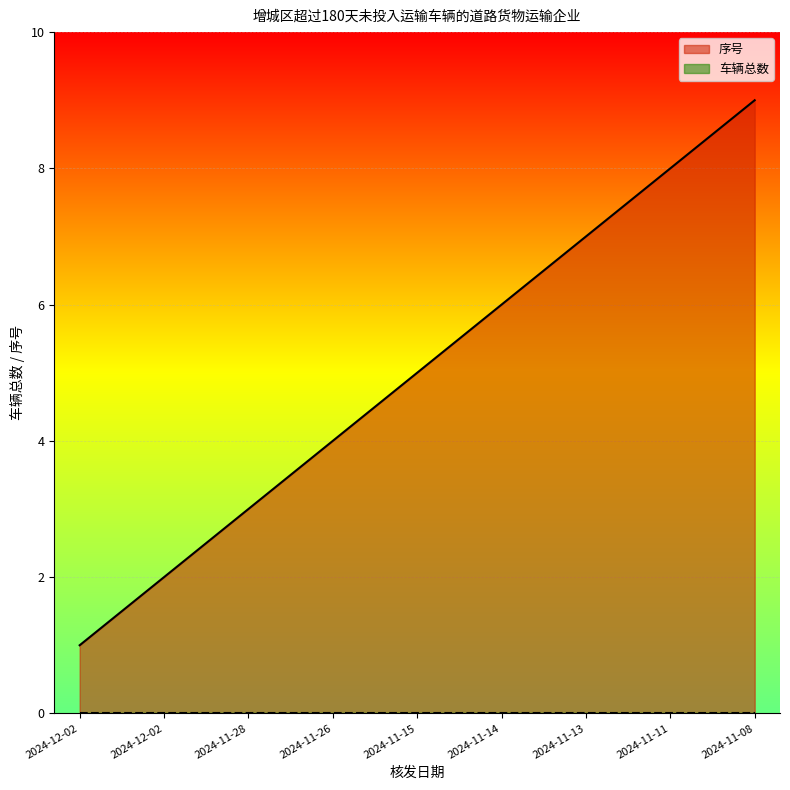

What is the label of the 4th point from the left?

2024-11-26